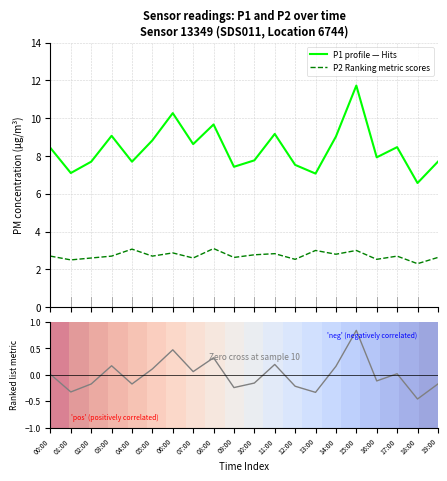

What is the difference between the P1 (PM10) values at 08:00 and 09:00?

2.2